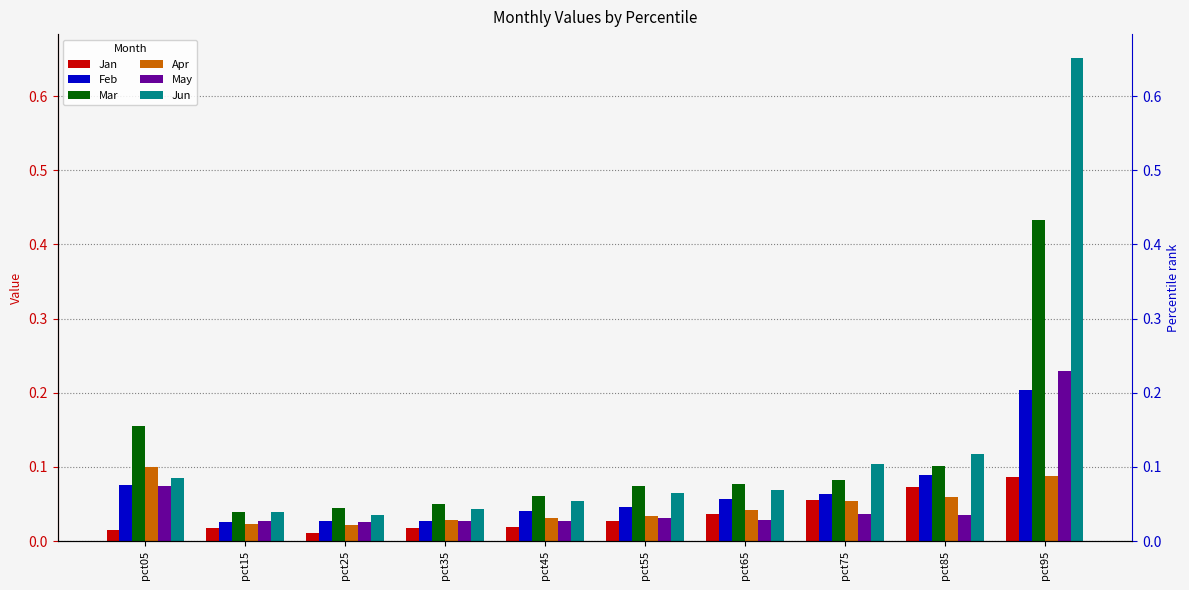

Is the value of Jan at pct55 greater than the value of Jun at pct35?

No